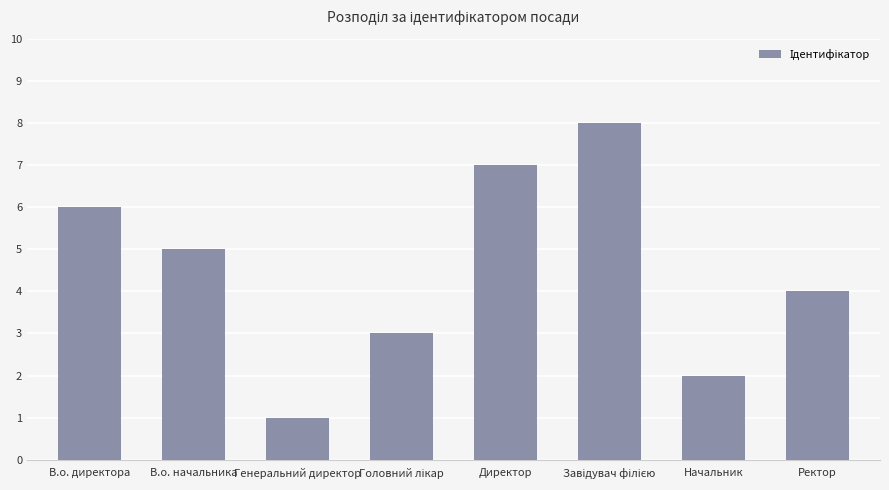

Which has a higher value, Ректор or Генеральний директор?

Ректор